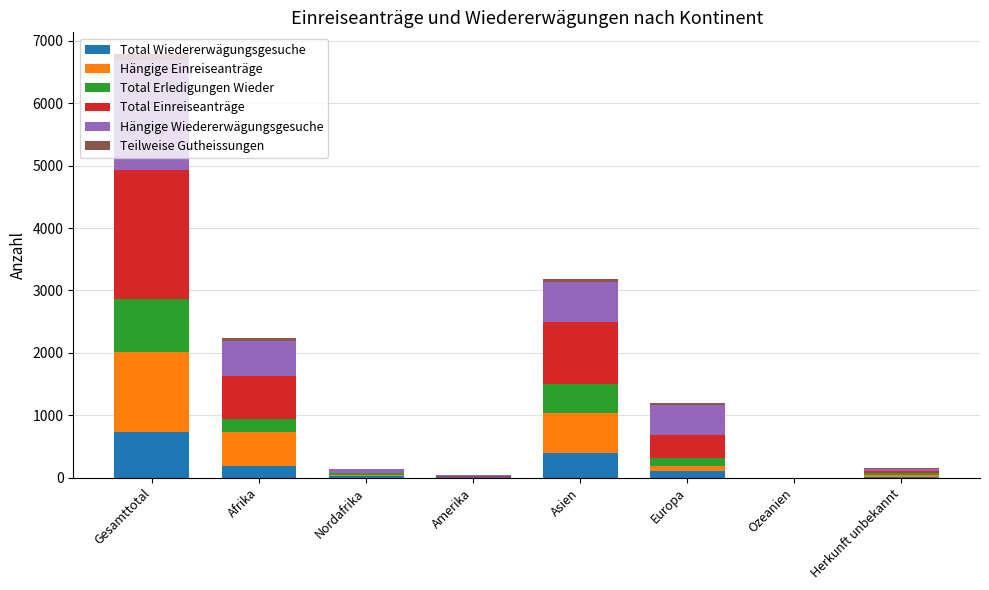

Which category has the highest value in the Total Wiedererwägungsgesuche series?

Gesamttotal